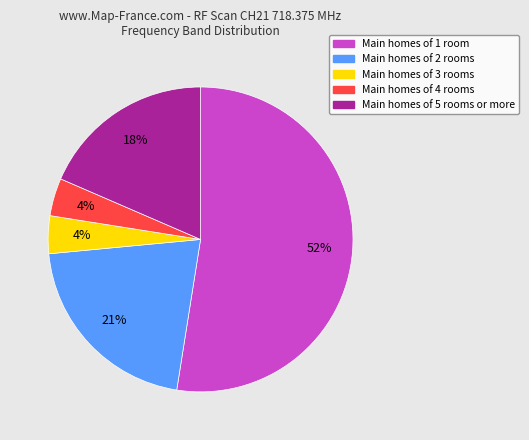

To the nearest percent, what portion does Main homes of 2 rooms represent?

21%